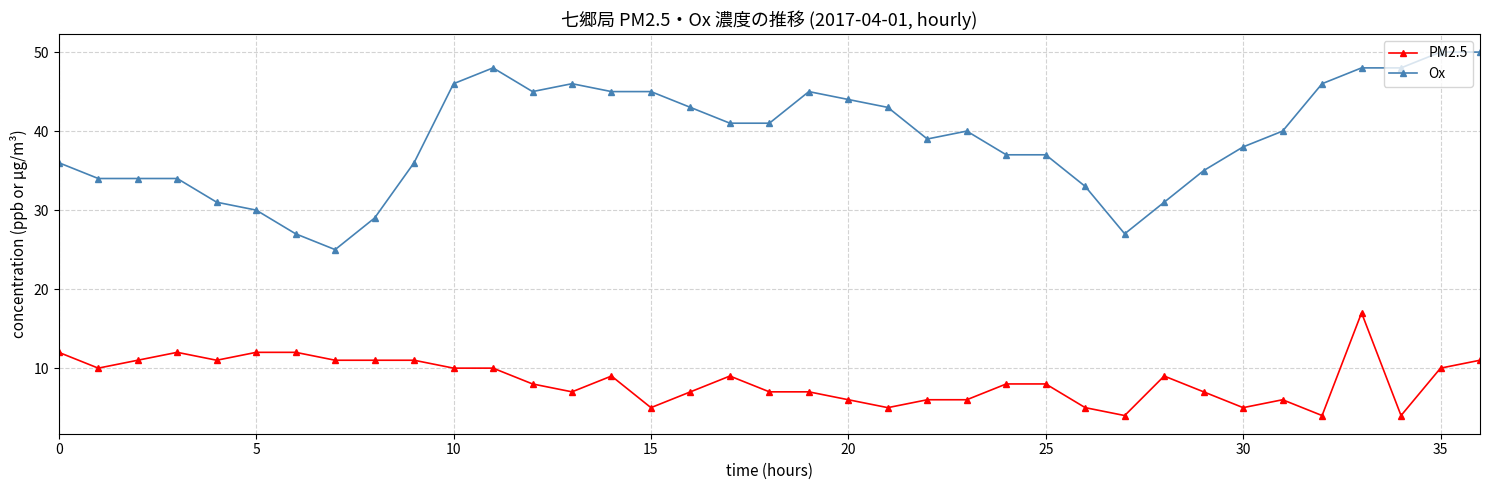

Which series has the widest spread of values?

Ox